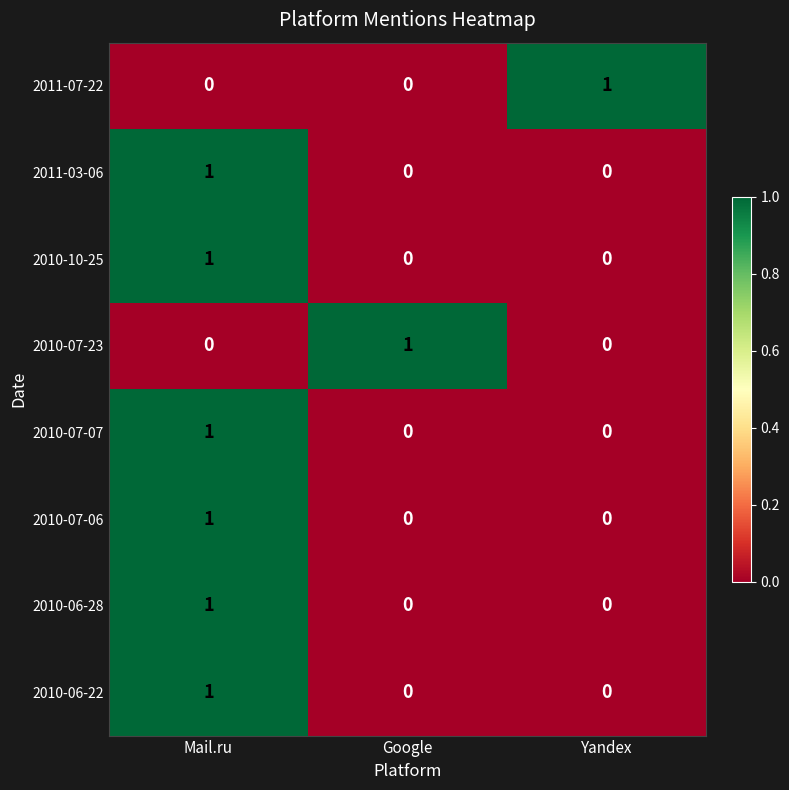

Reading left to right, extract all data points from this chart.

2011-07-22: 0	0	1
2011-03-06: 1	0	0
2010-10-25: 1	0	0
2010-07-23: 0	1	0
2010-07-07: 1	0	0
2010-07-06: 1	0	0
2010-06-28: 1	0	0
2010-06-22: 1	0	0